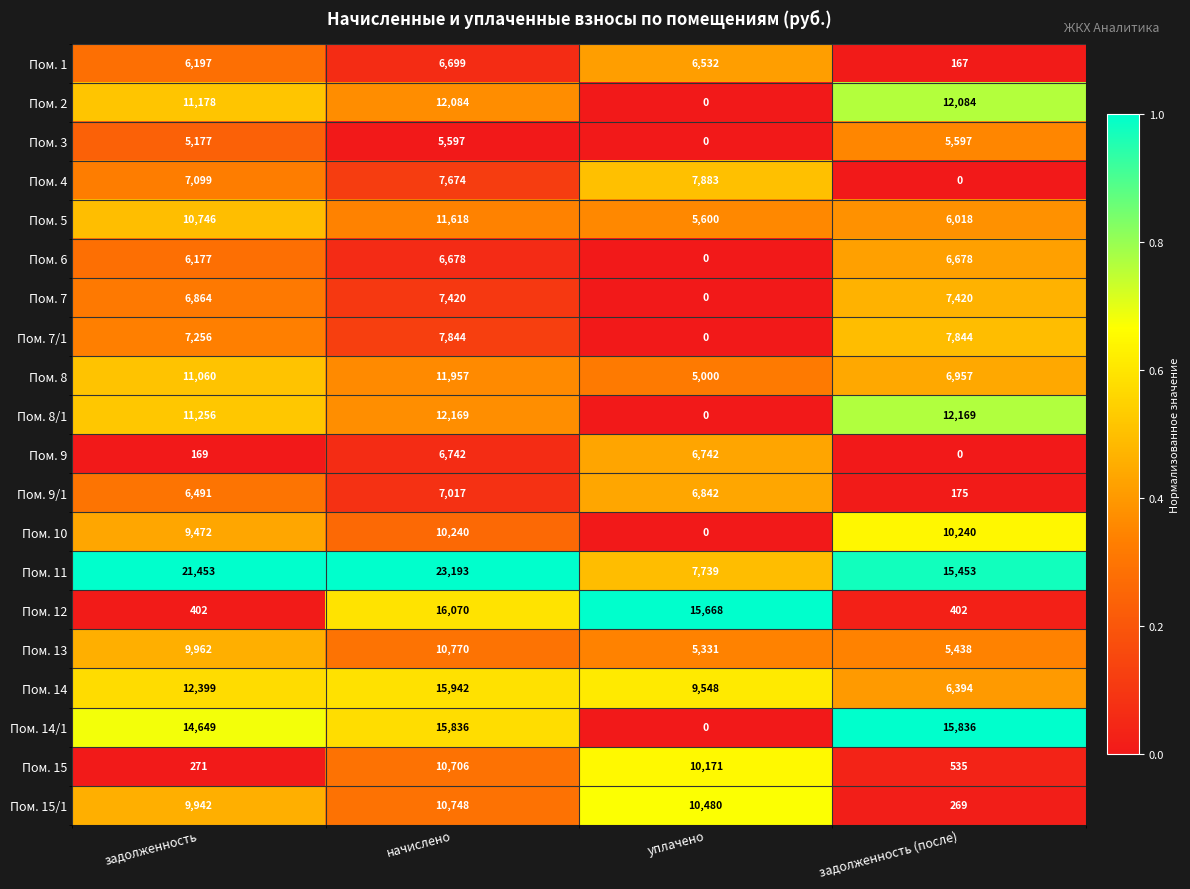

Which series has the largest total across all categories?

Пом. 11